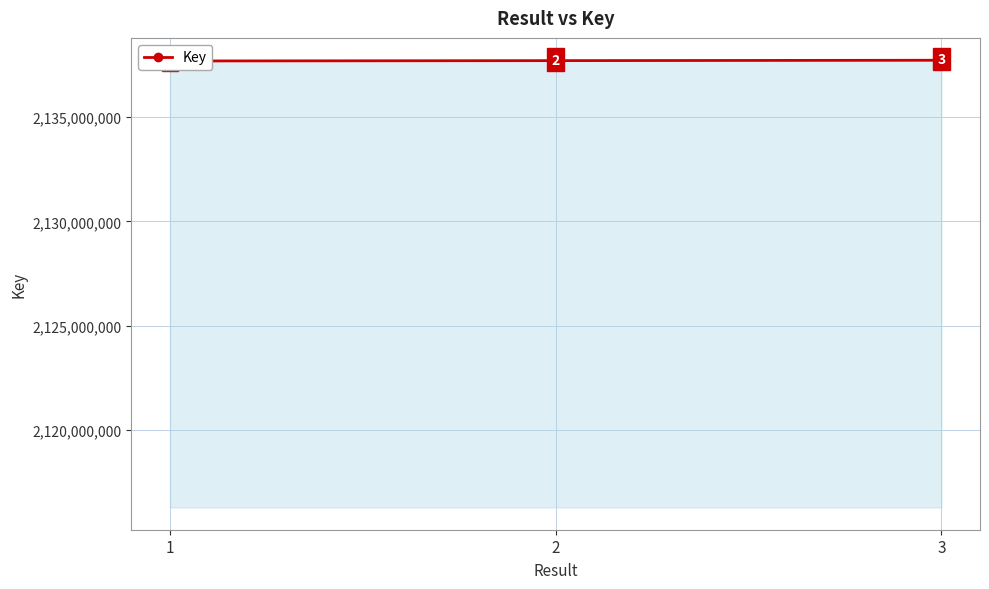

How many values are below 2137694600?

1